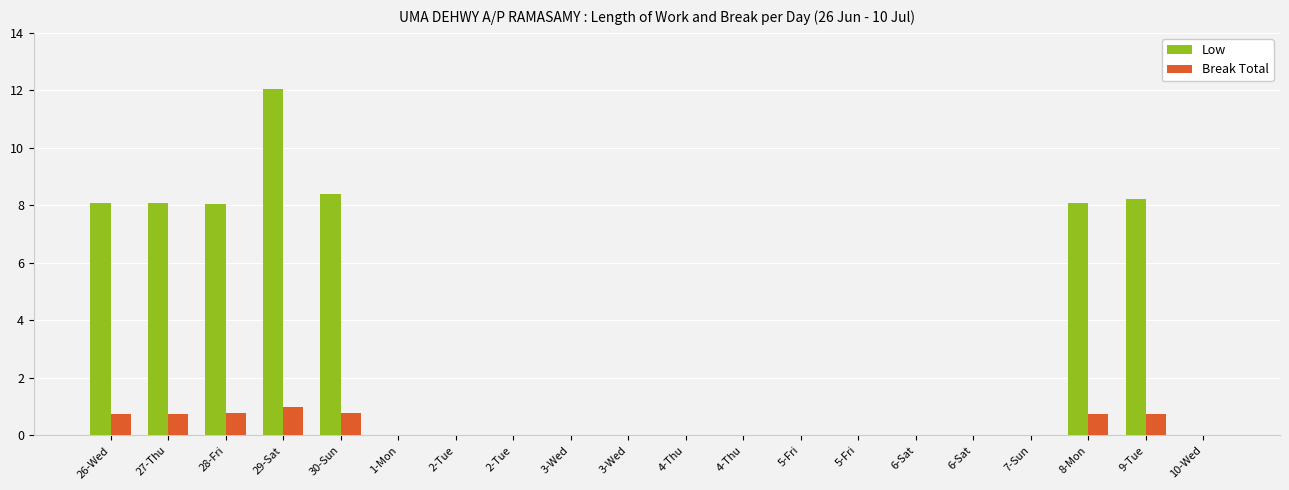

Does the chart contain stacked bars?

No